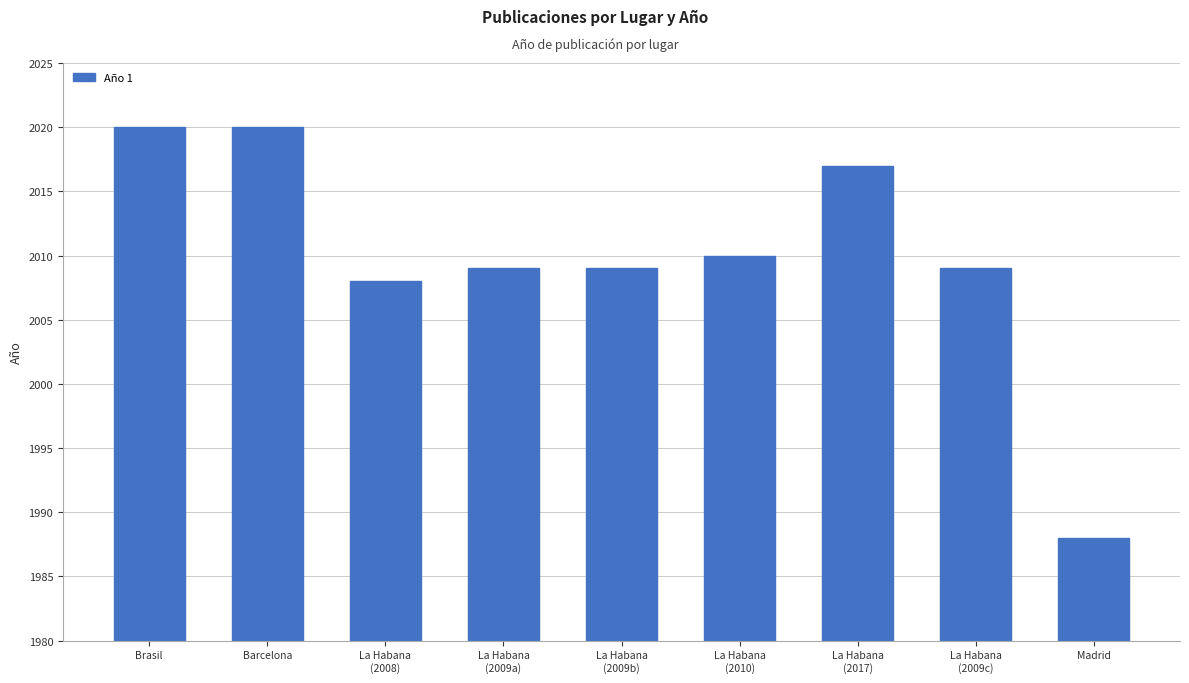

How many series are shown in this chart?

1